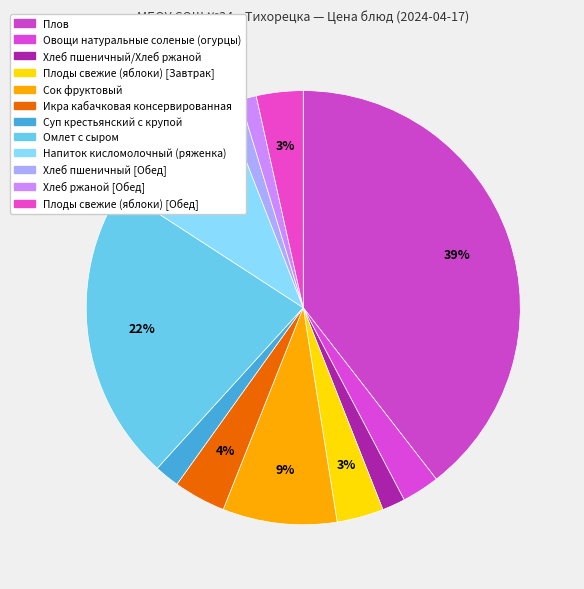

Which category has the biggest portion of the pie?

Плов